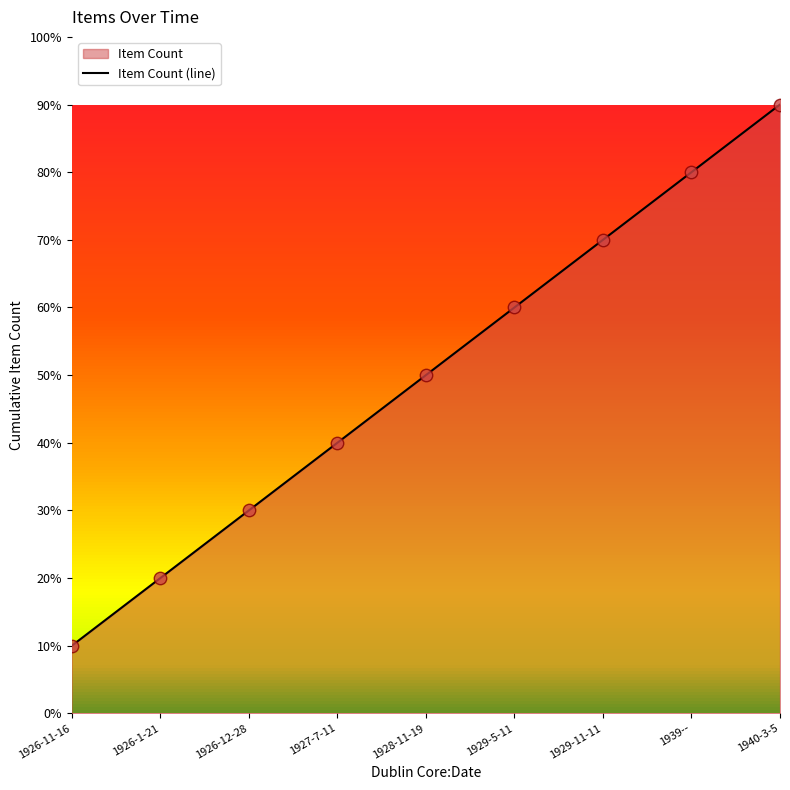

What is the change in value from 1926-12-28 to 1927-7-11?

+1